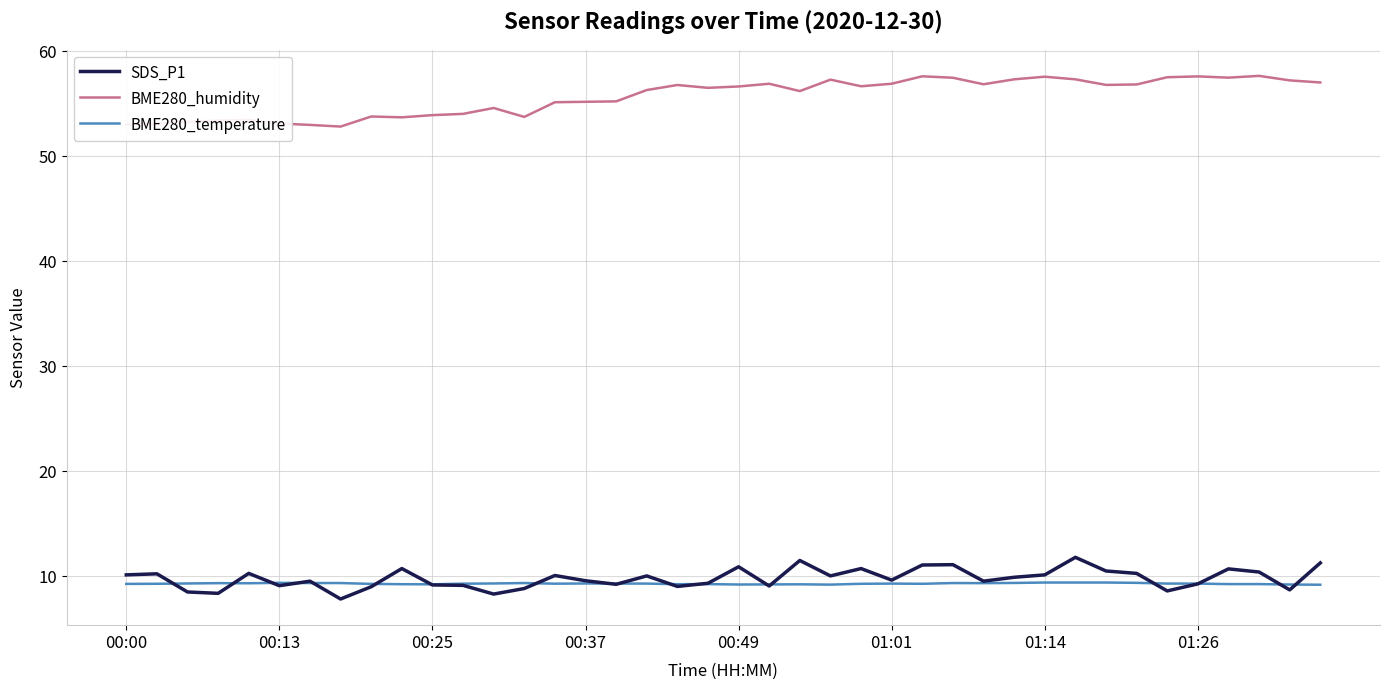

In SDS_P1, how many points are higher than both neighbors (excluding endpoints)?

12